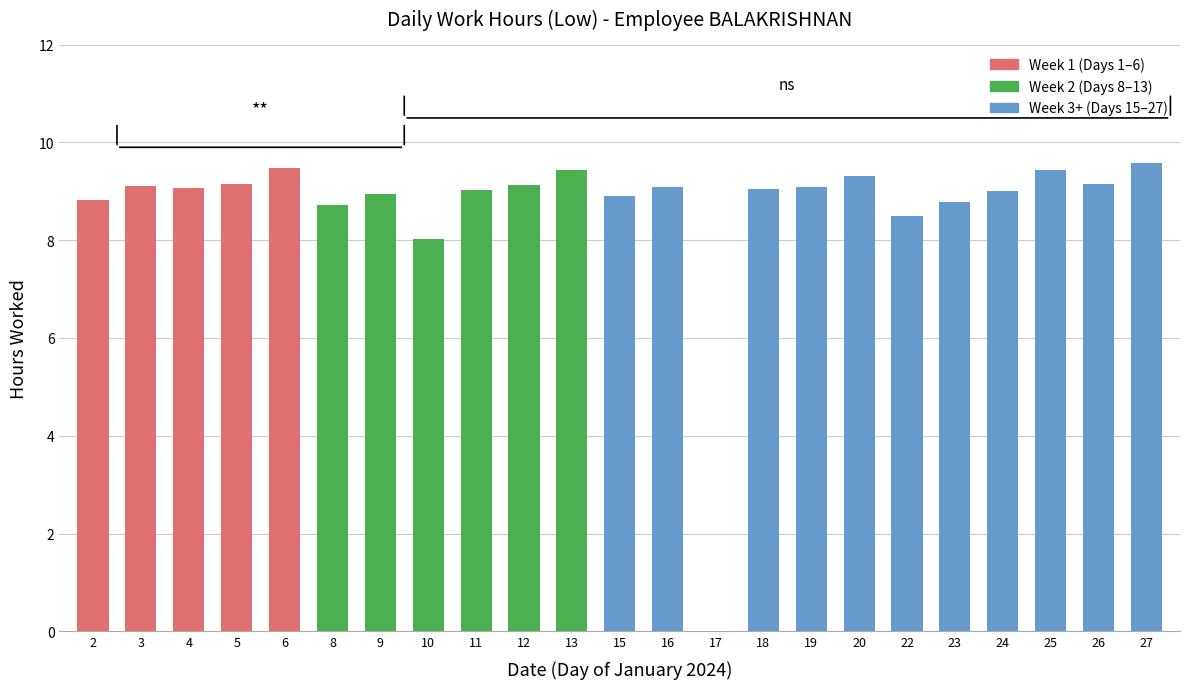

What is the sum of the values at 16 and 6?

18.6